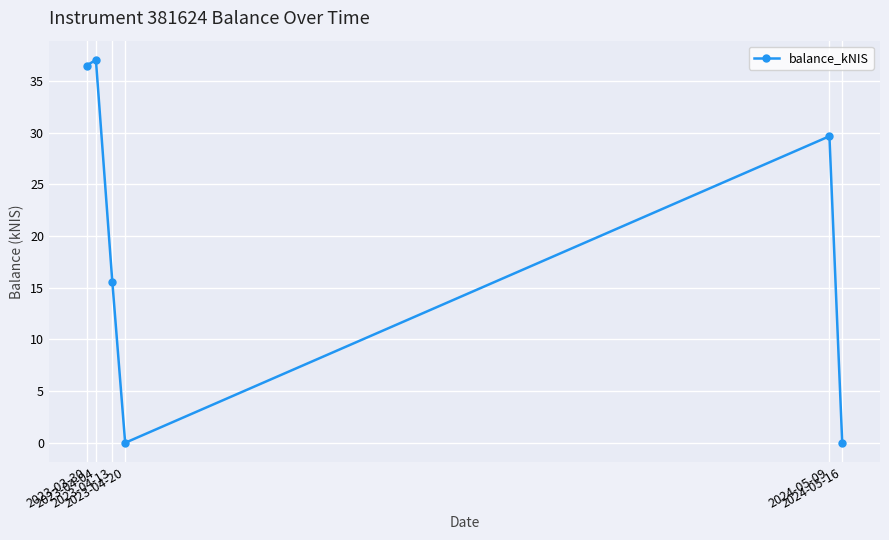

Read the value at 2023-04-13.

15.5